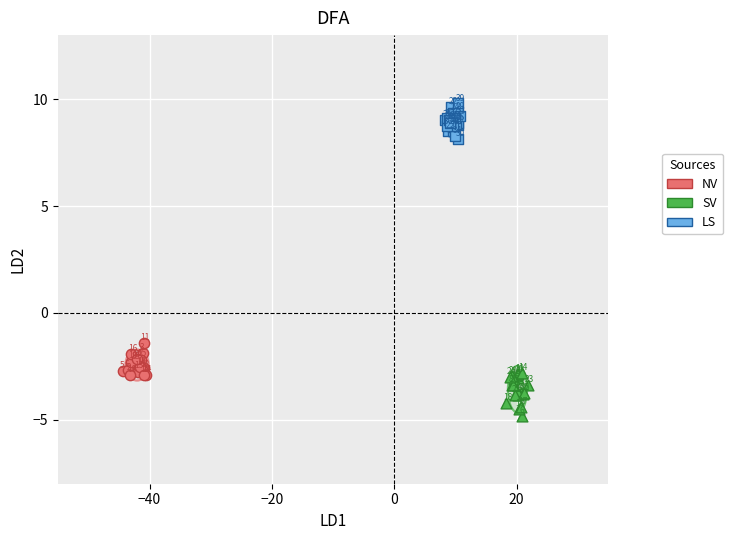

Which series reaches the minimum Y coordinate?

SV